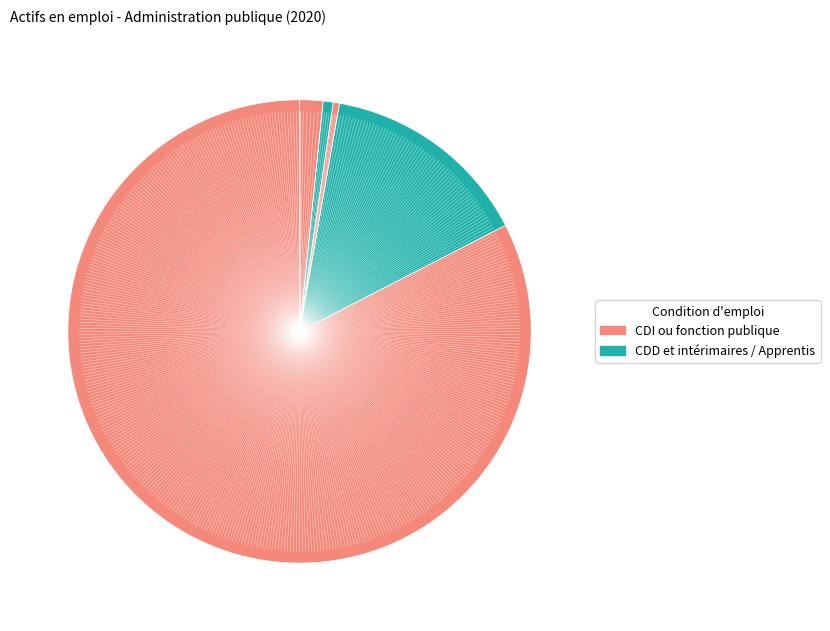

How many slices are in this pie chart?

5